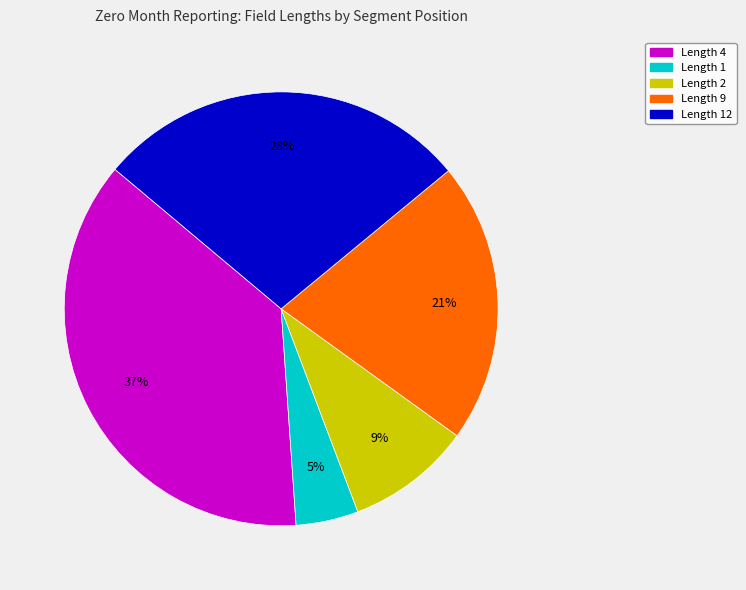

To the nearest percent, what is the average slice percentage?

20%